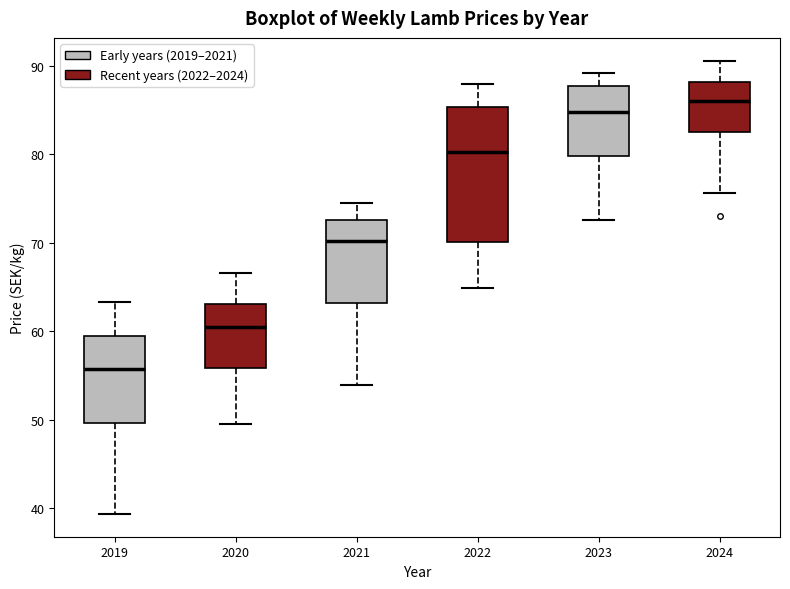

Reading left to right, read every box against the y-axis: the position of its median line, the range the box covers, and the ends of its whiskers. The values are not printed on the chart, so give them approximately, as read against the axis.

2019: median 56, box 50 to 59, whiskers 39 to 63
2020: median 60, box 56 to 63, whiskers 50 to 67
2021: median 70, box 63 to 73, whiskers 54 to 75
2022: median 80, box 70 to 85, whiskers 65 to 88
2023: median 85, box 80 to 88, whiskers 73 to 89
2024: median 86, box 83 to 88, whiskers 76 to 91